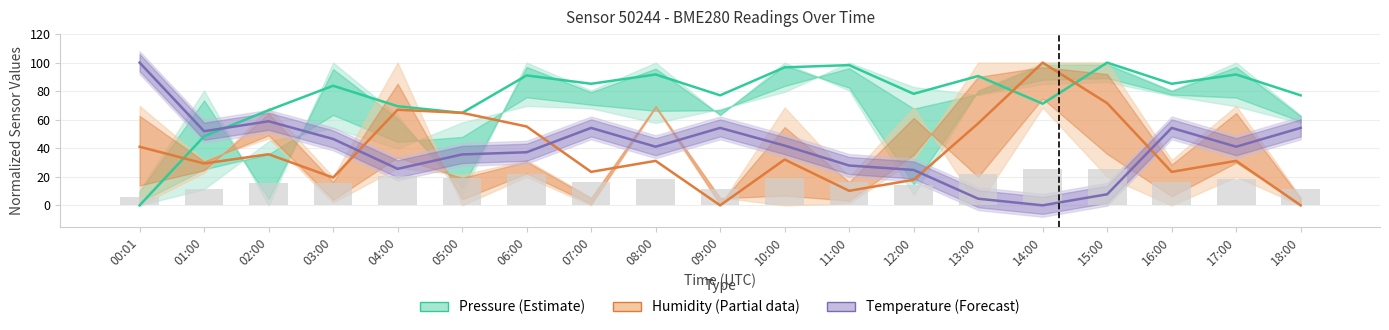

The Pressure (Estimate) series shows 77.1 at 09:00. True or false?

True